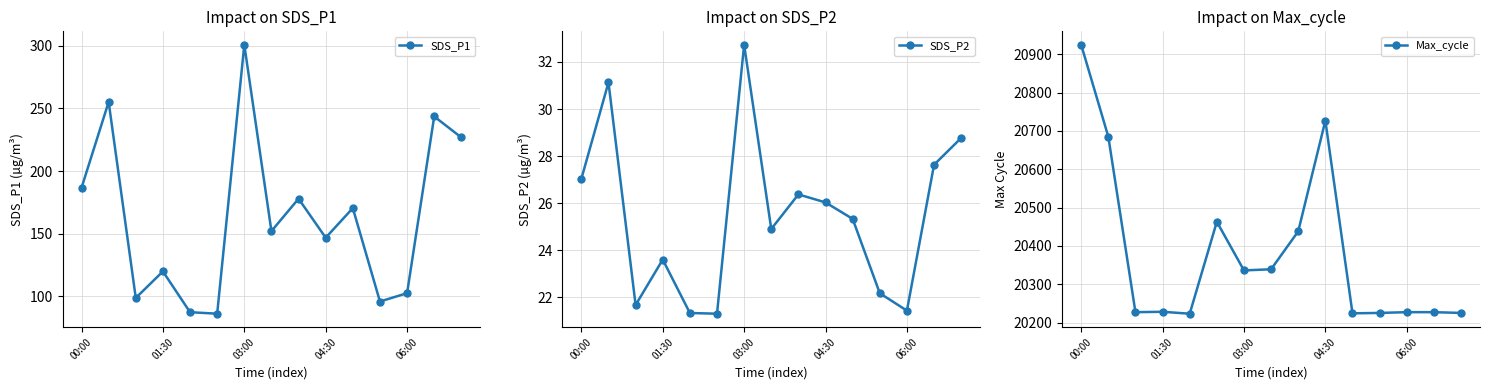

What is the label of the 7th point from the right?

8